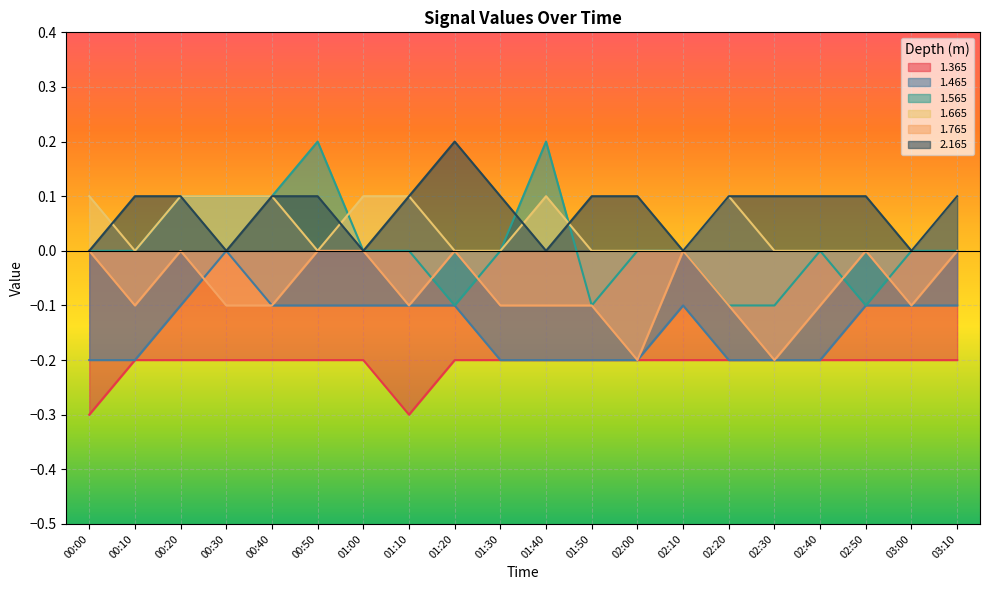

Reading right to left, what are all the values shown in this chart?

1.365: 03:10=-0.2	03:00=-0.2	02:50=-0.2	02:40=-0.2	02:30=-0.2	02:20=-0.2	02:10=-0.2	02:00=-0.2	01:50=-0.2	01:40=-0.2	01:30=-0.2	01:20=-0.2	01:10=-0.3	01:00=-0.2	00:50=-0.2	00:40=-0.2	00:30=-0.2	00:20=-0.2	00:10=-0.2	00:00=-0.3
1.465: 03:10=-0.1	03:00=-0.1	02:50=-0.1	02:40=-0.2	02:30=-0.2	02:20=-0.2	02:10=-0.1	02:00=-0.2	01:50=-0.2	01:40=-0.2	01:30=-0.2	01:20=-0.1	01:10=-0.1	01:00=-0.1	00:50=-0.1	00:40=-0.1	00:30=-0.0	00:20=-0.1	00:10=-0.2	00:00=-0.2
1.565: 03:10=0.0	03:00=0.0	02:50=-0.1	02:40=-0.0	02:30=-0.1	02:20=-0.1	02:10=0.0	02:00=-0.0	01:50=-0.1	01:40=0.2	01:30=0.0	01:20=-0.1	01:10=-0.0	01:00=0.0	00:50=0.2	00:40=0.1	00:30=0.1	00:20=0.1	00:10=0.0	00:00=0.0
1.665: 03:10=0.1	03:00=0.0	02:50=-0.0	02:40=-0.0	02:30=0.0	02:20=0.1	02:10=-0.0	02:00=-0.0	01:50=0.0	01:40=0.1	01:30=-0.0	01:20=-0.0	01:10=0.1	01:00=0.1	00:50=0.0	00:40=0.1	00:30=0.1	00:20=0.1	00:10=-0.0	00:00=0.1
1.765: 03:10=-0.0	03:00=-0.1	02:50=-0.0	02:40=-0.1	02:30=-0.2	02:20=-0.1	02:10=0.0	02:00=-0.2	01:50=-0.1	01:40=-0.1	01:30=-0.1	01:20=-0.0	01:10=-0.1	01:00=0.0	00:50=-0.0	00:40=-0.1	00:30=-0.1	00:20=-0.0	00:10=-0.1	00:00=0.0
2.165: 03:10=0.1	03:00=0.0	02:50=0.1	02:40=0.1	02:30=0.1	02:20=0.1	02:10=-0.0	02:00=0.1	01:50=0.1	01:40=-0.0	01:30=0.1	01:20=0.2	01:10=0.1	01:00=0.0	00:50=0.1	00:40=0.1	00:30=0.0	00:20=0.1	00:10=0.1	00:00=-0.0